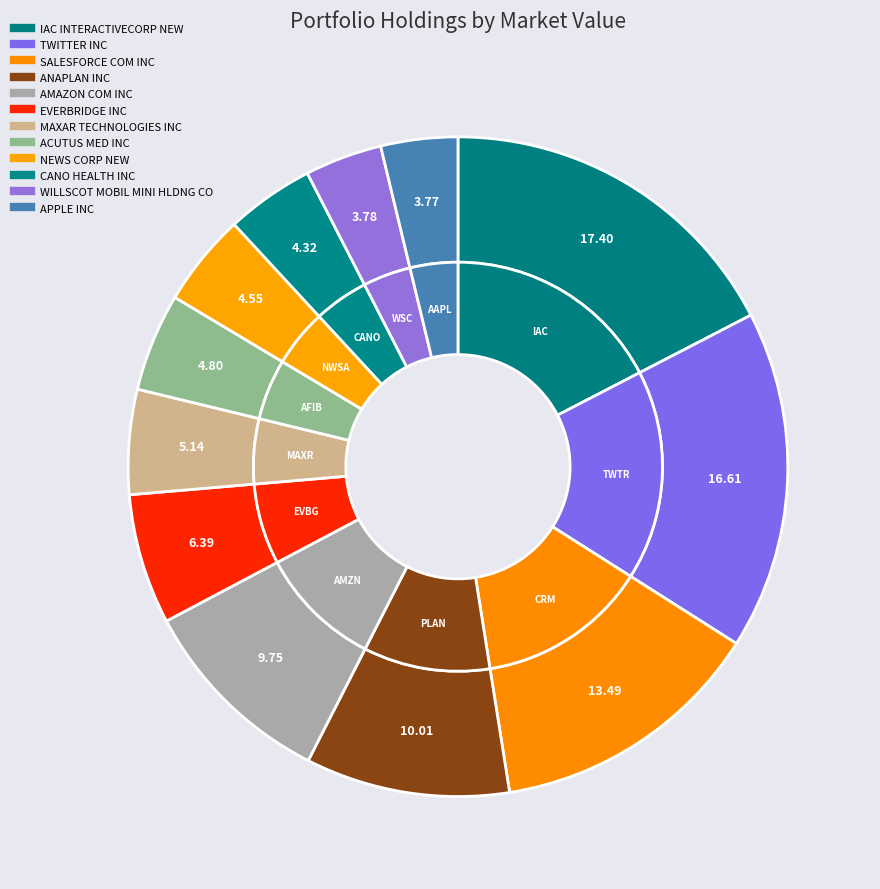

Does IAC INTERACTIVECORP NEW represent more than half of the total?

No